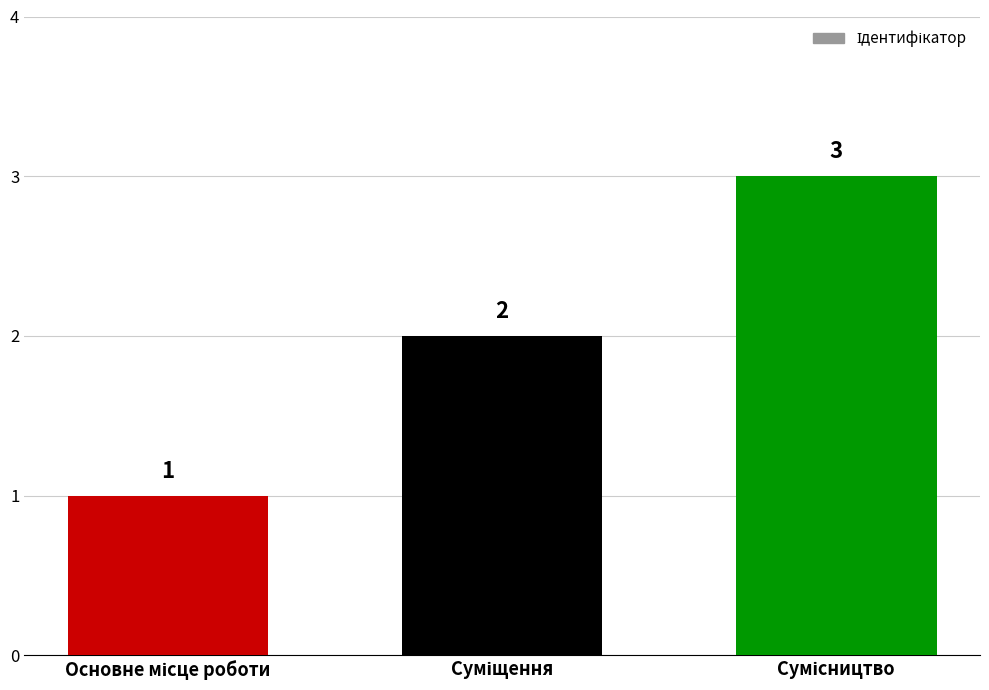

What is the maximum value shown in the chart?

3